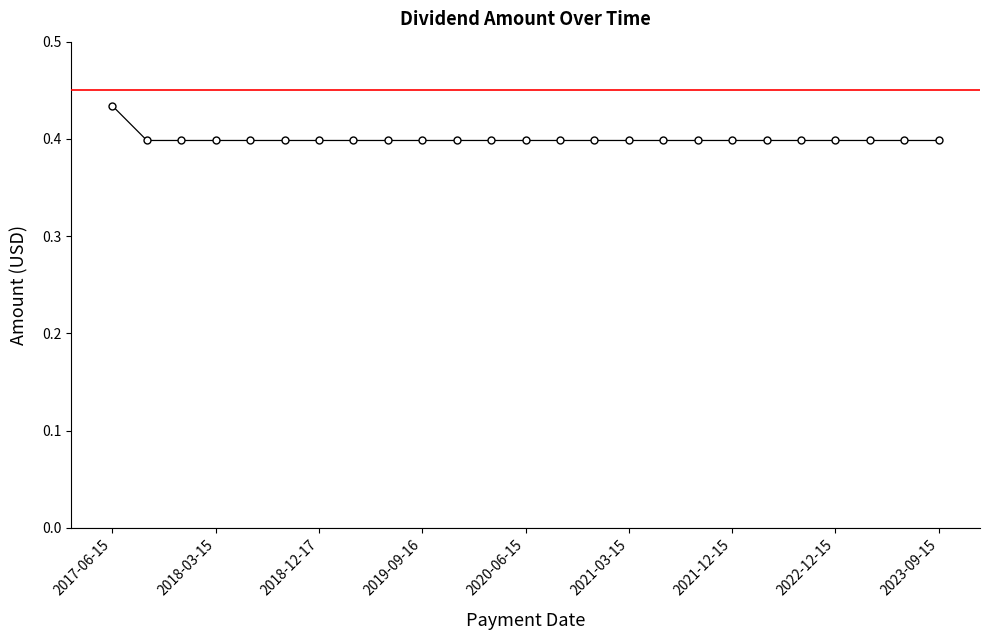

Count the values in the range 0 to 1.

25